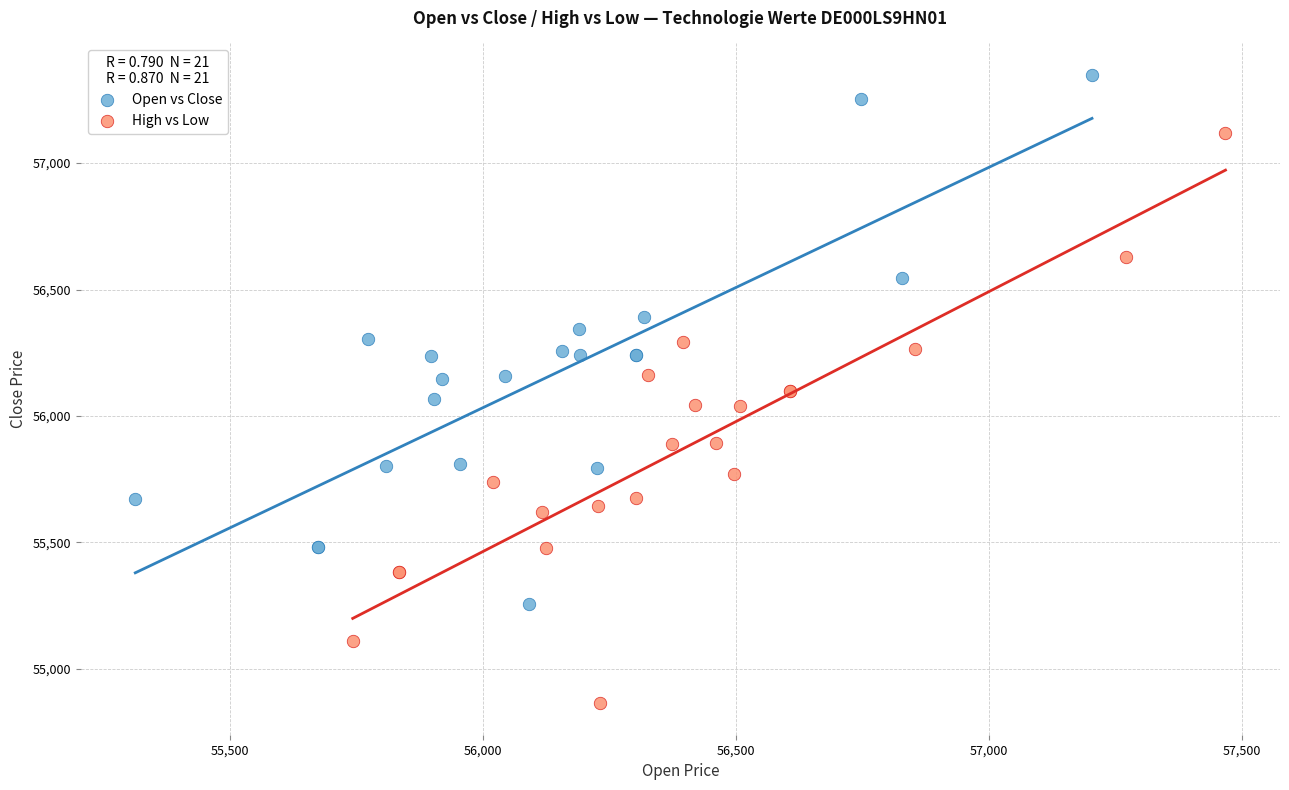

Which series reaches the maximum Y coordinate?

Open vs Close